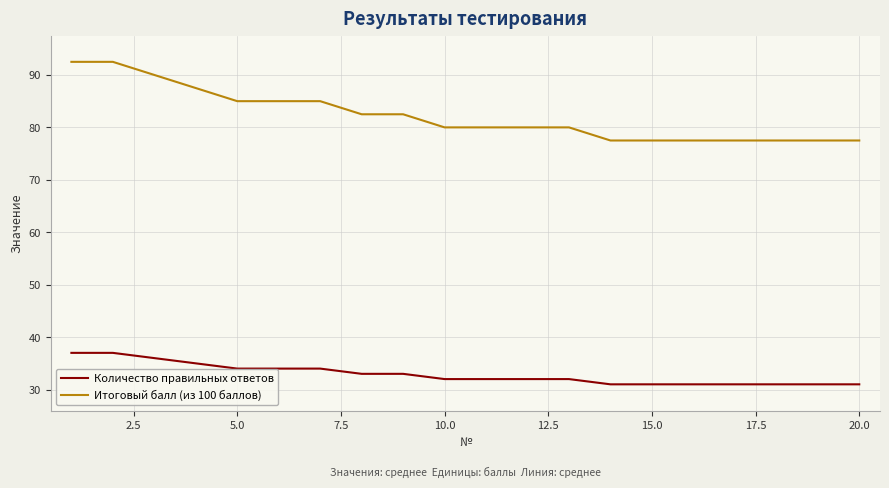

Which series has the largest total across all categories?

Итоговый балл (из 100 баллов)